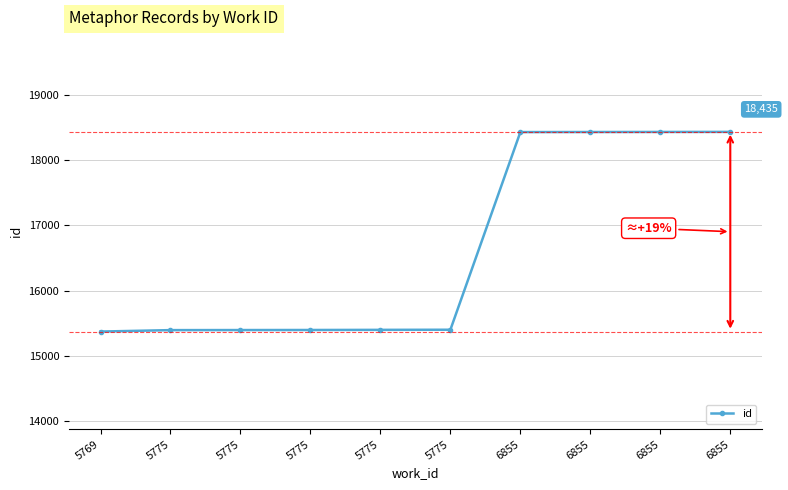

How many lines are shown in the chart?

1